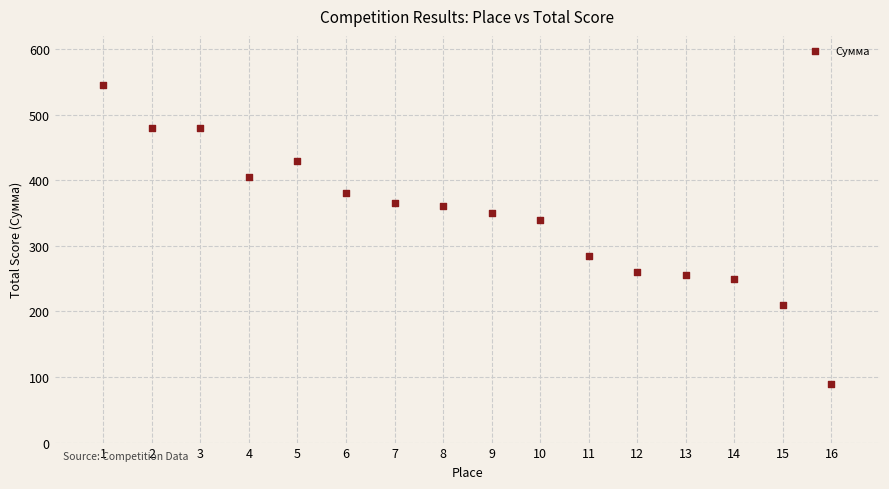

What is the range of Y values (max minus min)?

455